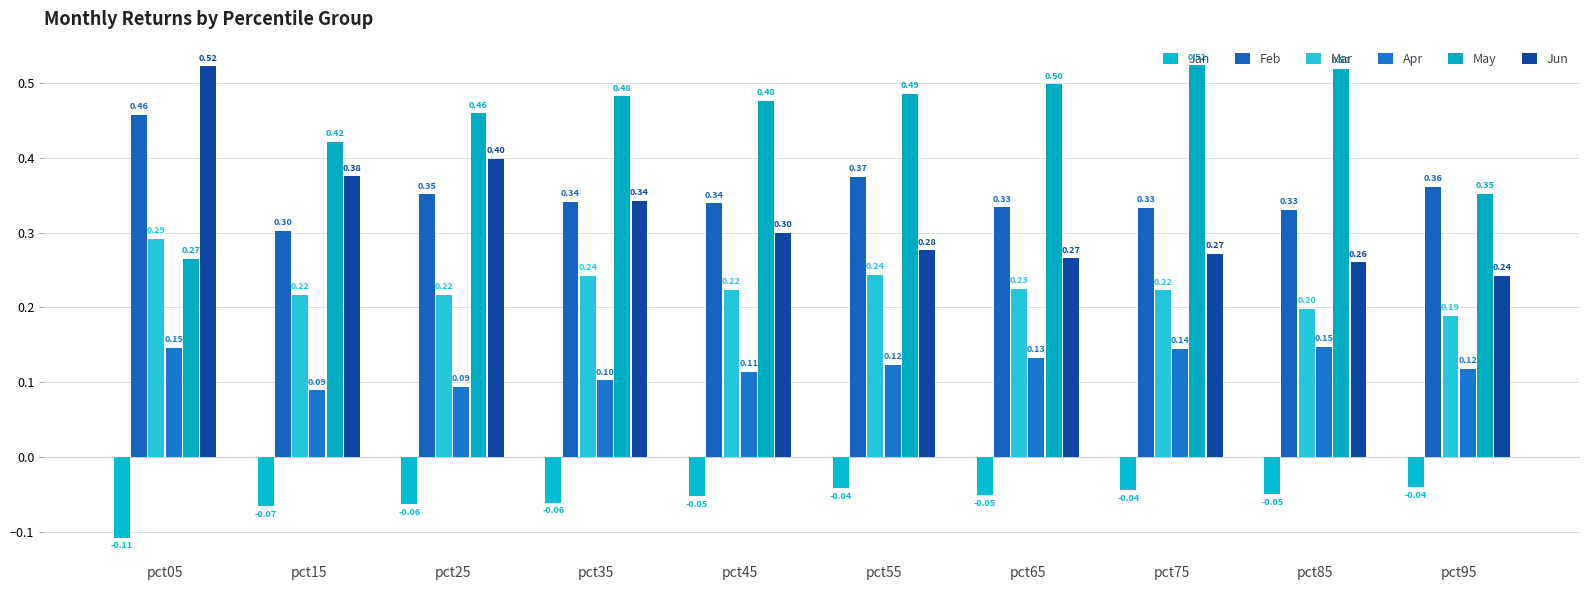

Does the chart contain stacked bars?

No